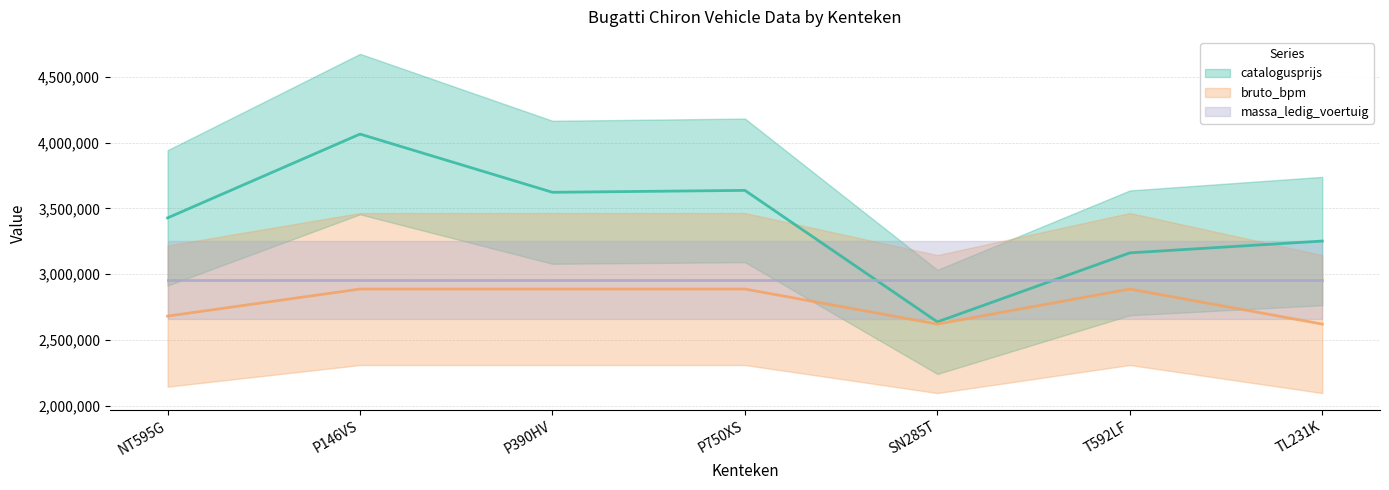

True or false: catalogusprijs and bruto_bpm cross at least once.

False